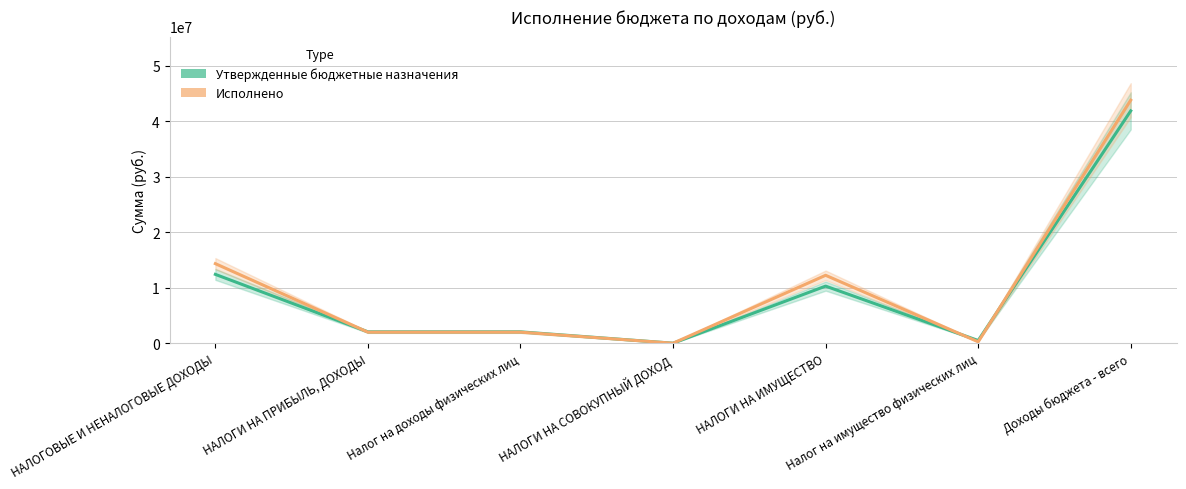

Rank the series by their average value, from lowest to highest.

Утвержденные бюджетные назначения, Исполнено